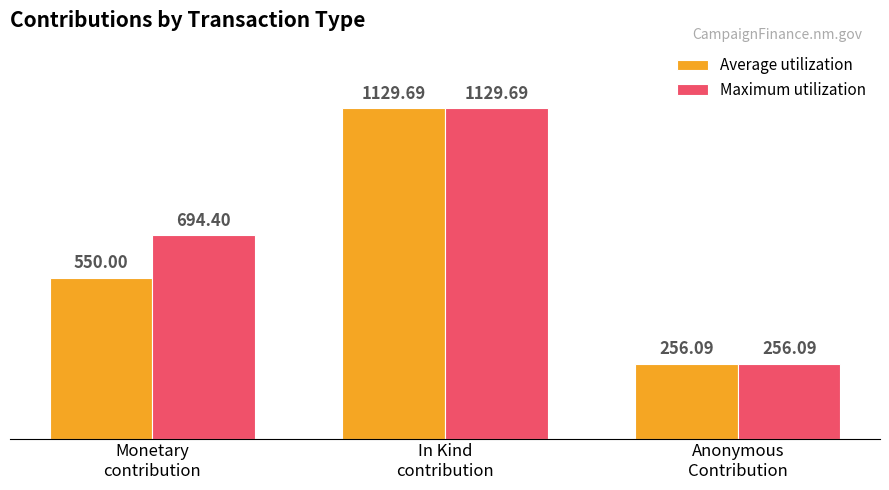

True or false: Average utilization has a value of 382.1 at Anonymous
Contribution.

False